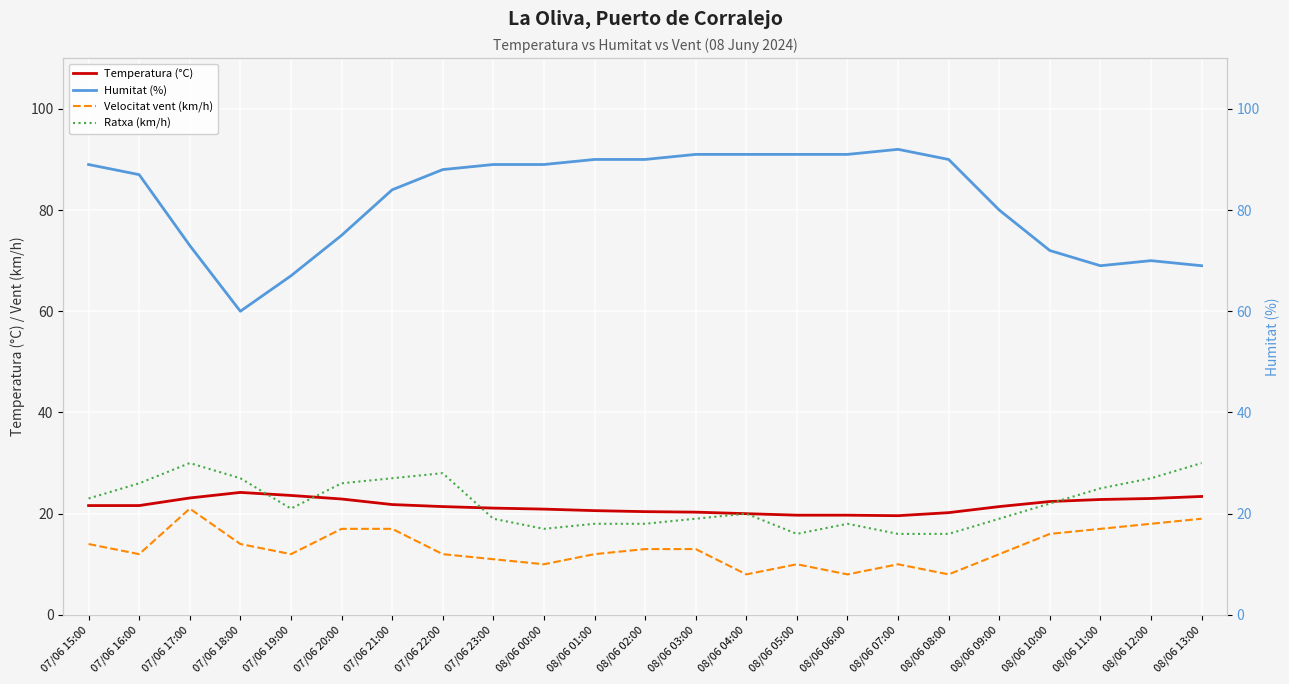

Reading right to left, what are all the values shown in this chart?

Temperatura (°C): 23.4	23.0	22.8	22.4	21.4	20.2	19.6	19.7	19.7	20.0	20.3	20.4	20.6	20.9	21.1	21.4	21.8	22.9	23.6	24.2	23.1	21.6	21.6
Velocitat vent (km/h): 19.0	18.0	17.0	16.0	12.0	8.0	10.0	8.0	10.0	8.0	13.0	13.0	12.0	10.0	11.0	12.0	17.0	17.0	12.0	14.0	21.0	12.0	14.0
Ratxa (km/h): 30.0	27.0	25.0	22.0	19.0	16.0	16.0	18.0	16.0	20.0	19.0	18.0	18.0	17.0	19.0	28.0	27.0	26.0	21.0	27.0	30.0	26.0	23.0
Humitat (%): 69.0	70.0	69.0	72.0	80.0	90.0	92.0	91.0	91.0	91.0	91.0	90.0	90.0	89.0	89.0	88.0	84.0	75.0	67.0	60.0	73.0	87.0	89.0